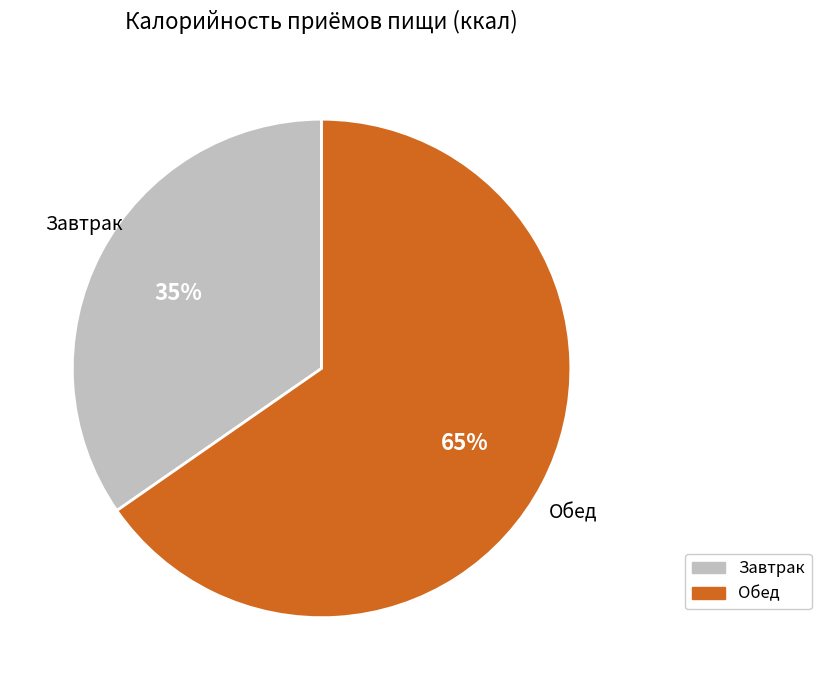

Rank the categories by value from highest to lowest.

Обед, Завтрак